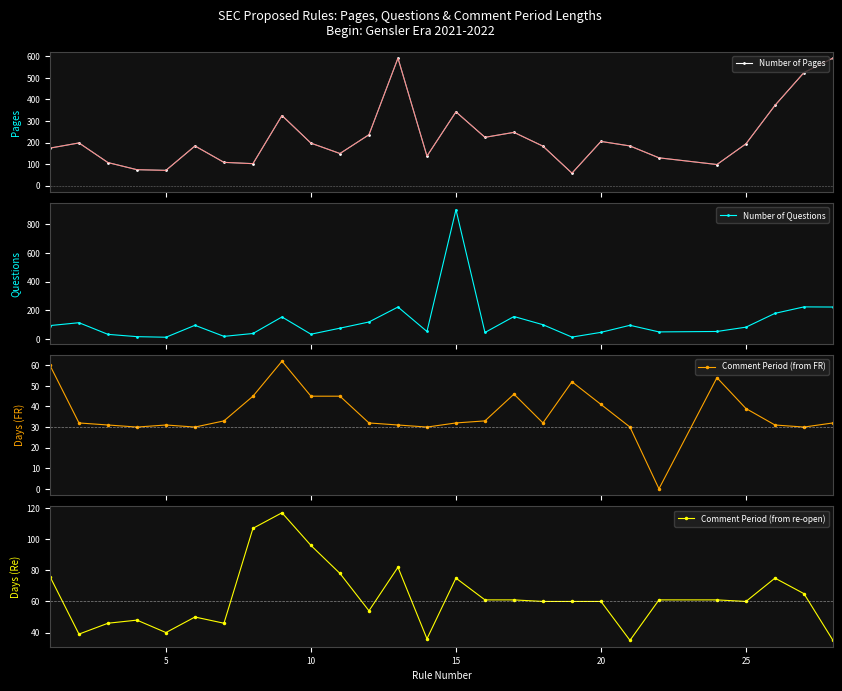

True or false: Comment Period (from re-open) has a value of 40 at 5.

True